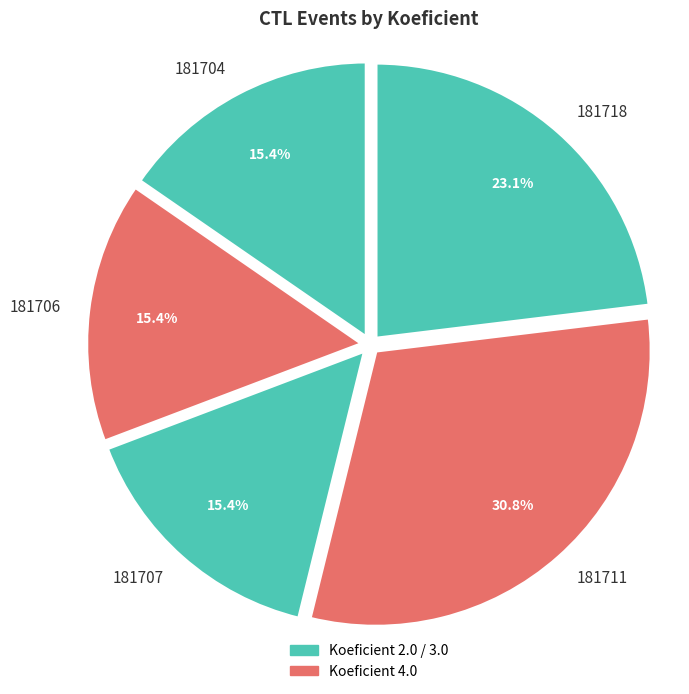

Which category has the biggest portion of the pie?

181711